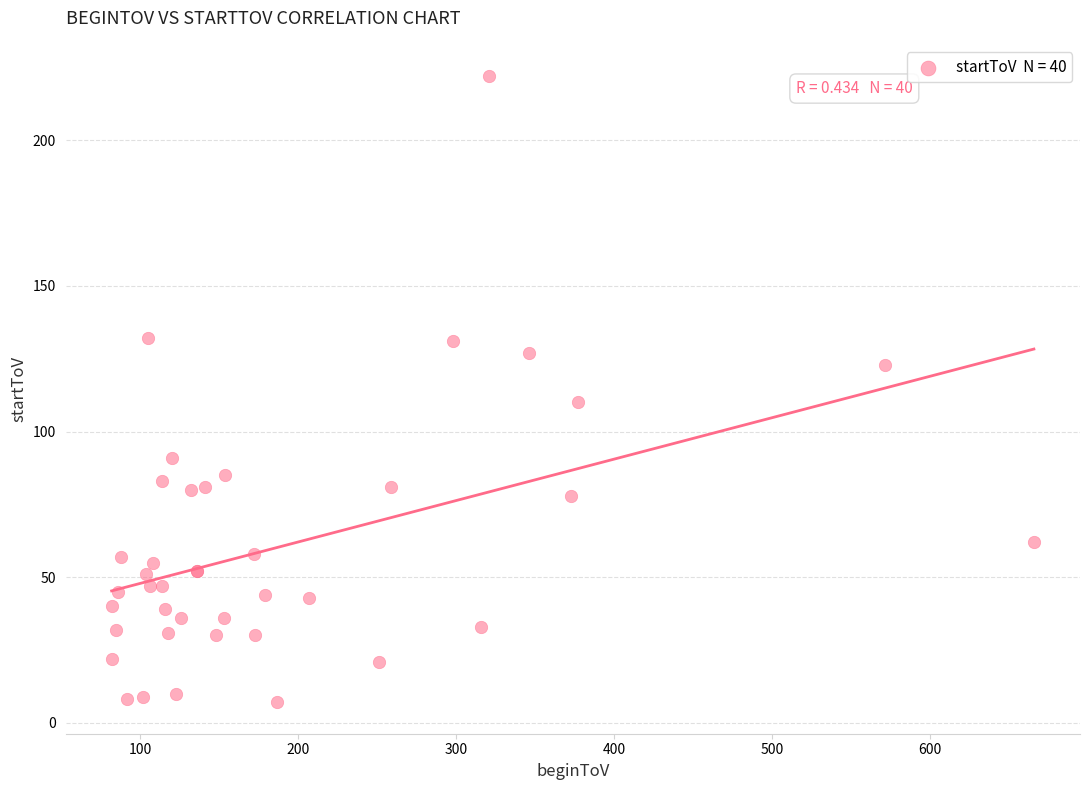

What Y value in the scatter plot is closest to 114?

110